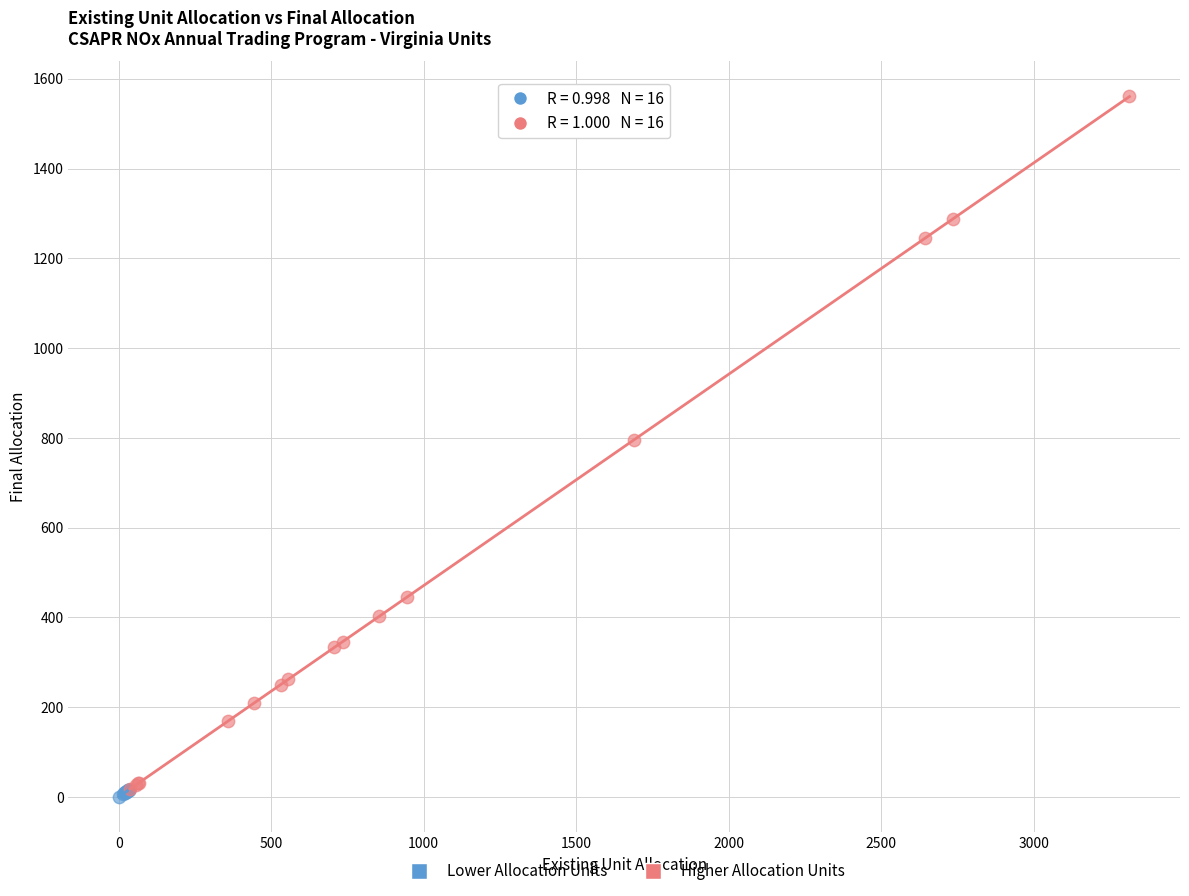

Which series has the largest Y range (max minus min)?

Higher Allocation Units